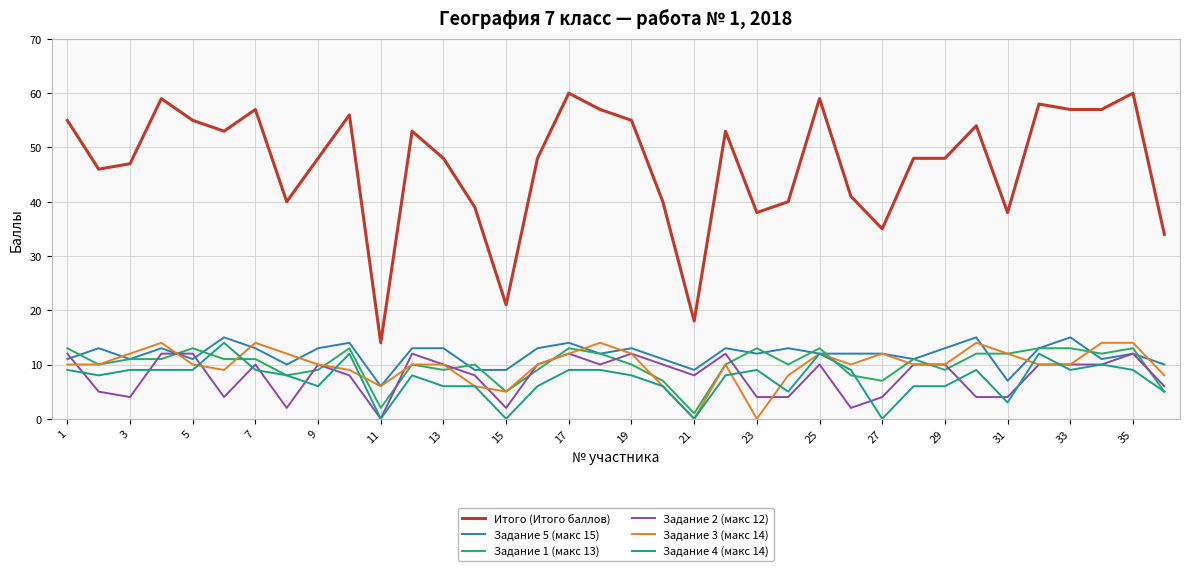

Which series has the widest spread of values?

Итого (Итого баллов)